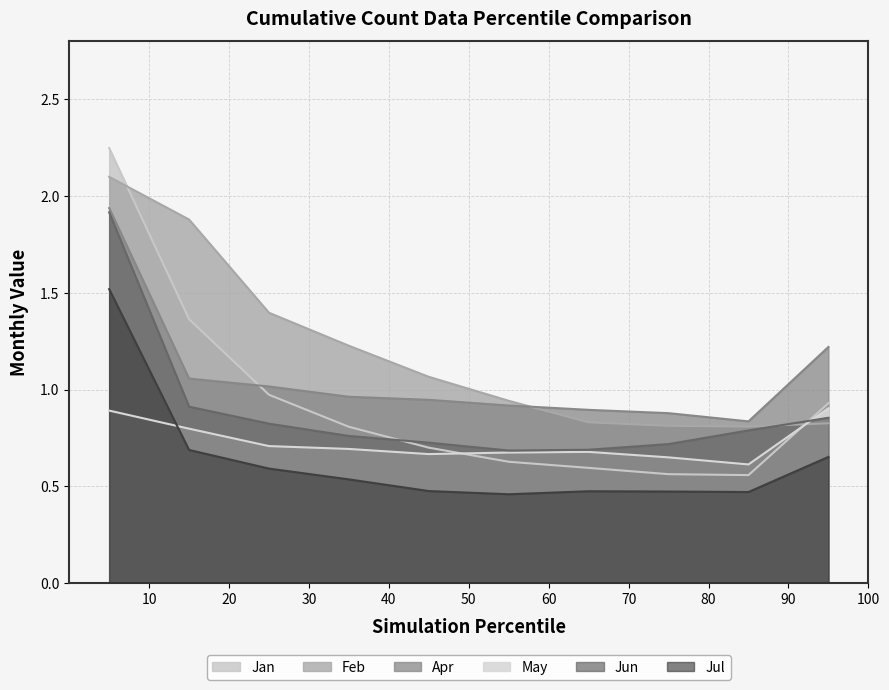

What is the difference between the second highest and minimum values in the Jan series?

0.8